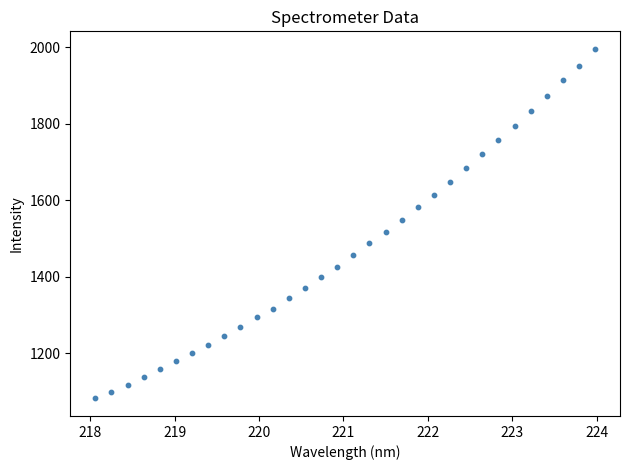

What is the range of X values (max minus min)?

5.9